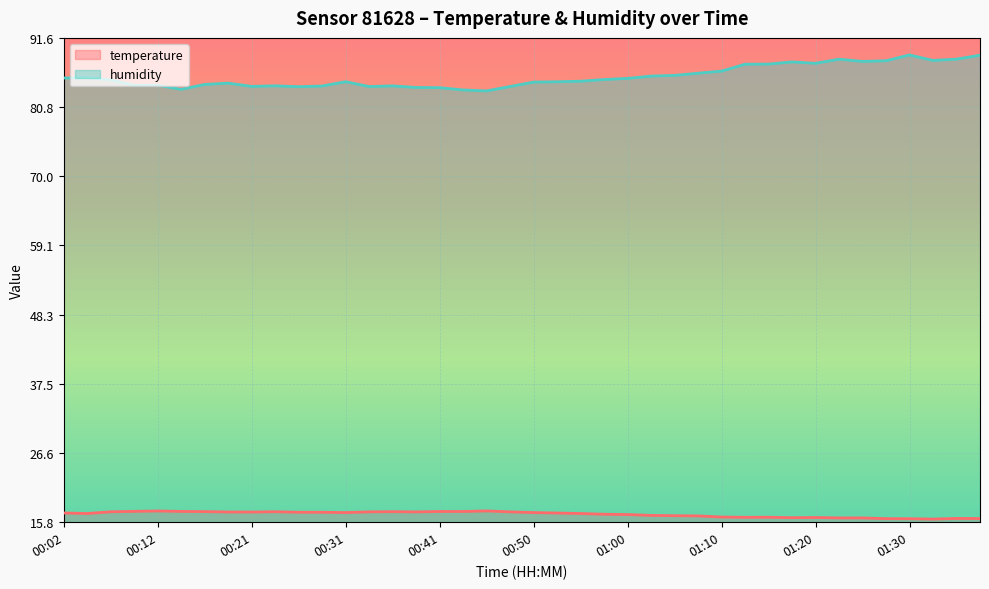

Which series has the largest range (max minus min)?

humidity